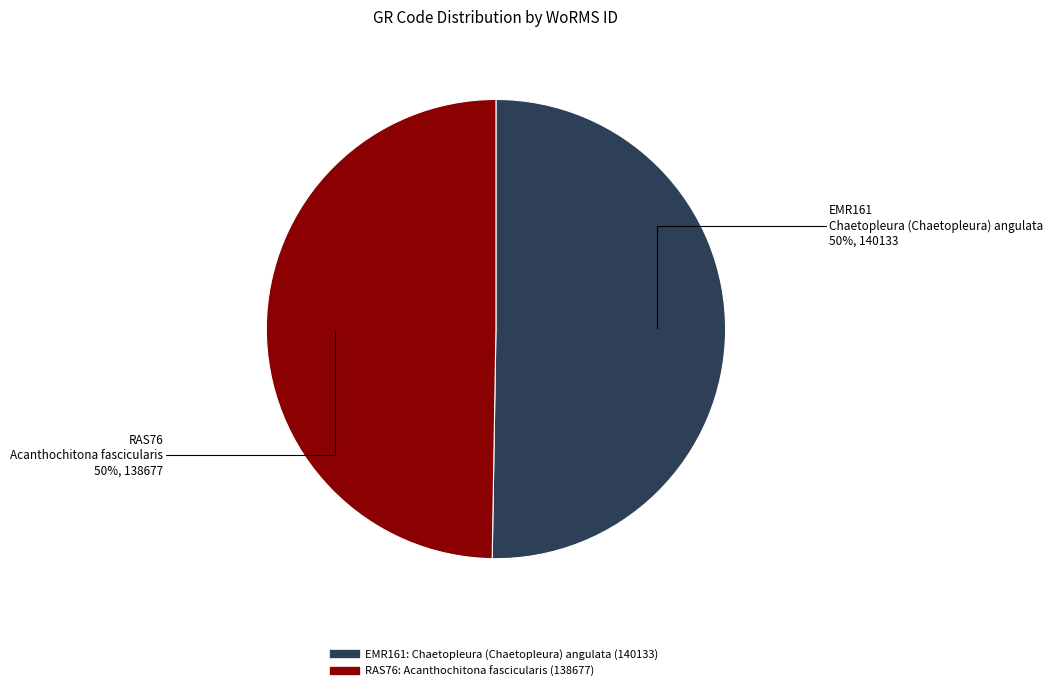

To the nearest percent, what is the average slice percentage?

50%